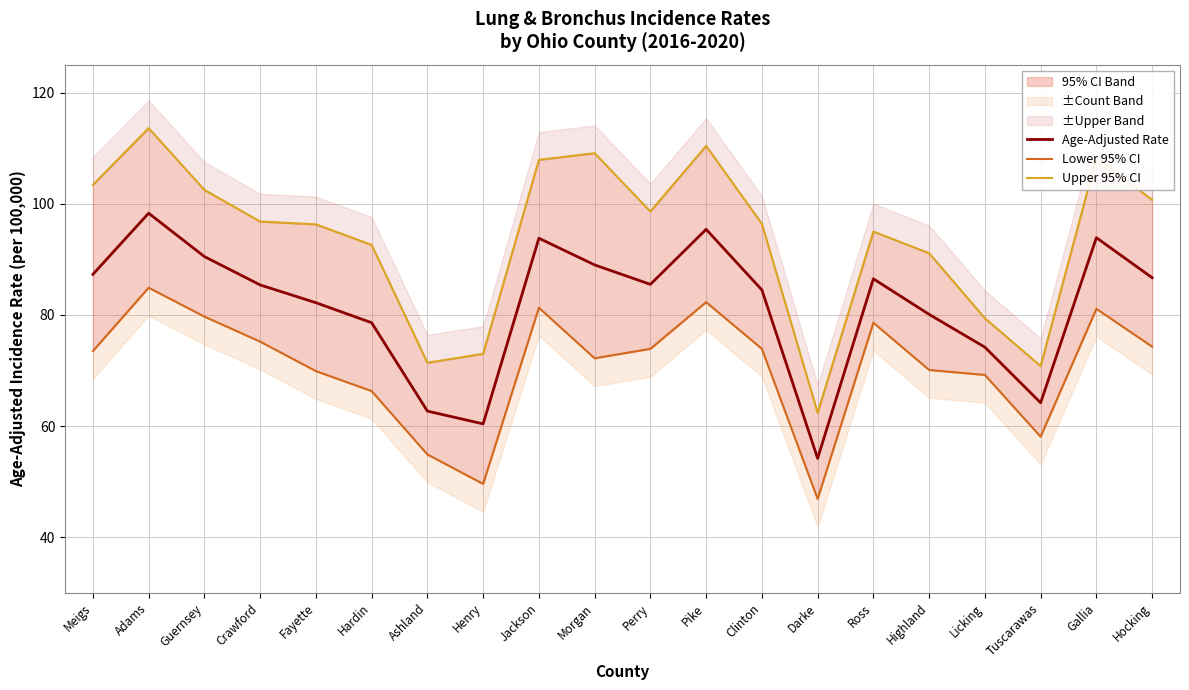

Between Ross and Adams, which is larger?

Adams